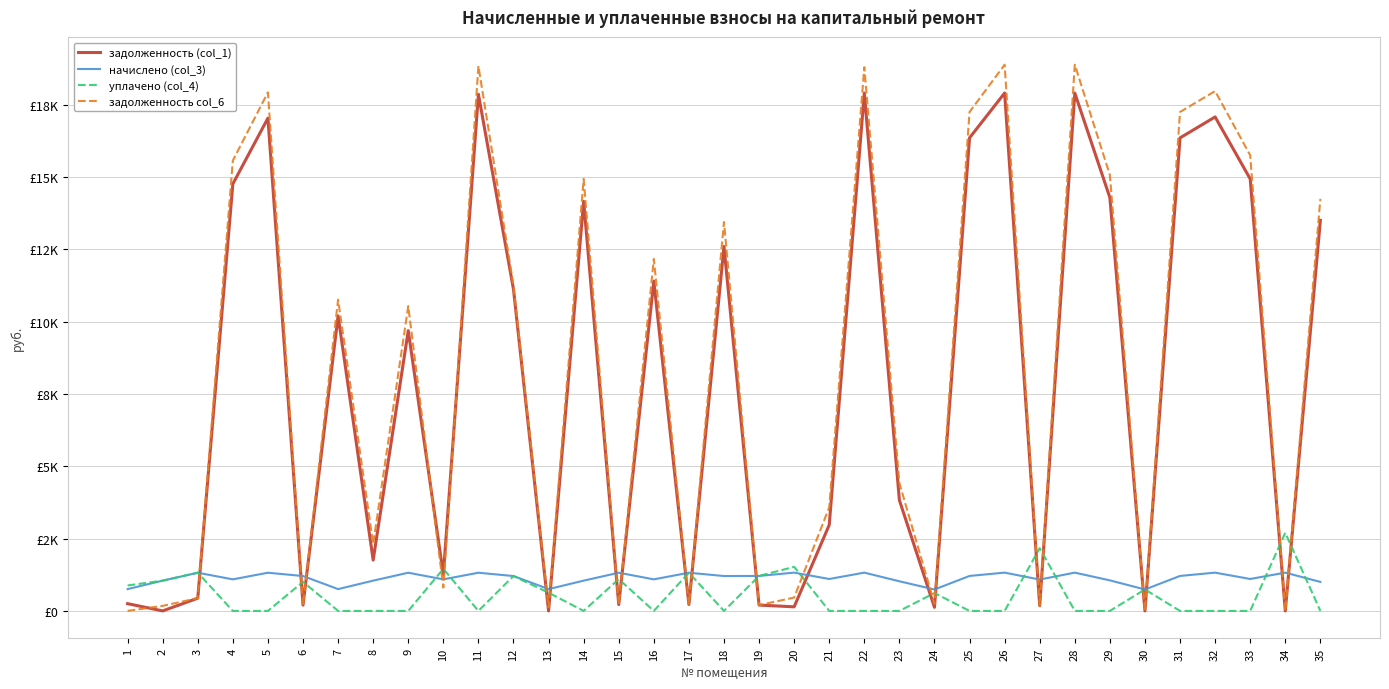

What is the difference between the maximum and minimum values in the задолженность col_6 series?

18877.3